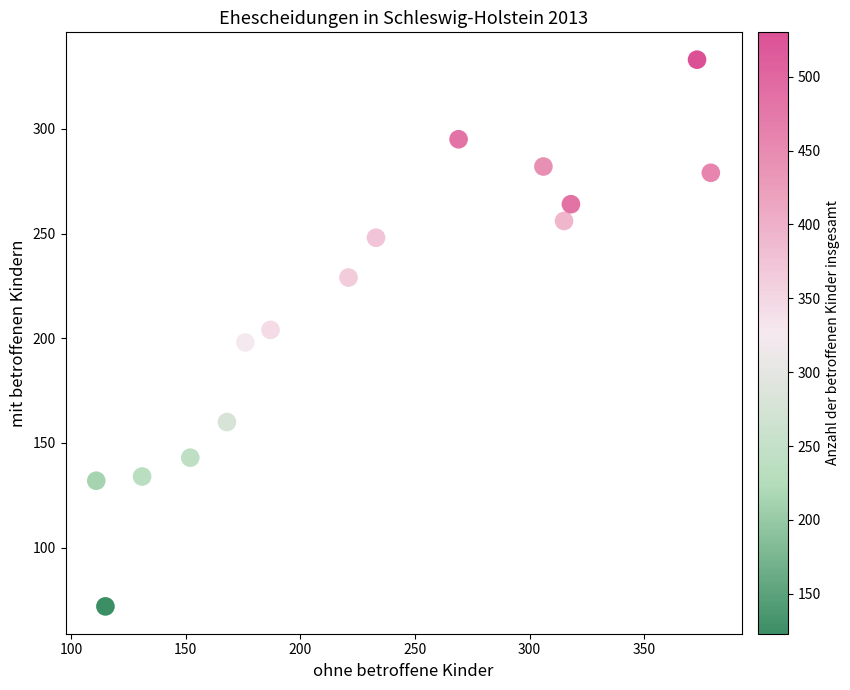

What is the range of X values (max minus min)?

268